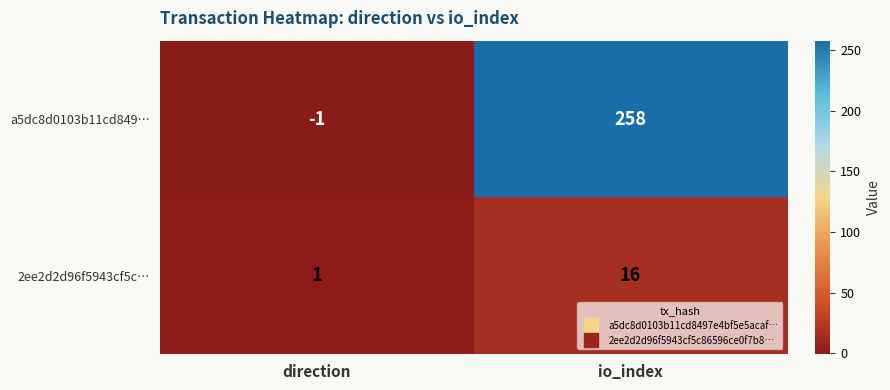

What is the difference between the highest and lowest values at direction?

2